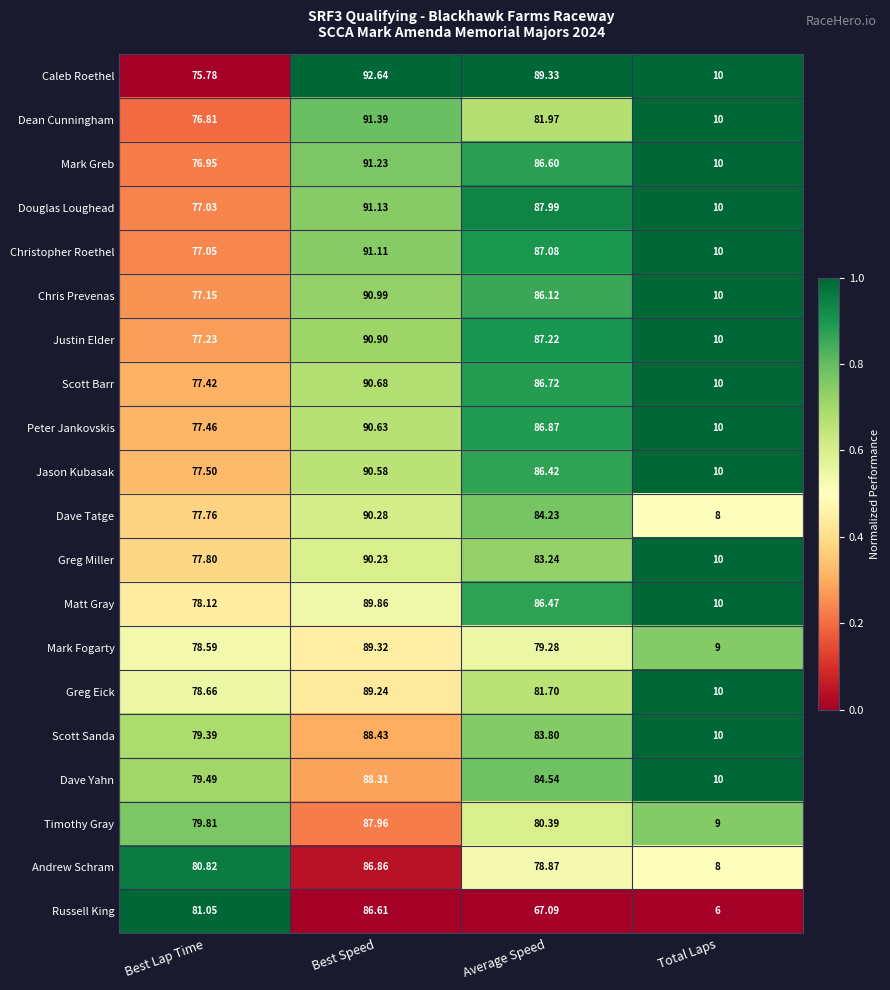

Which label corresponds to the largest value in the chart?

Best Speed